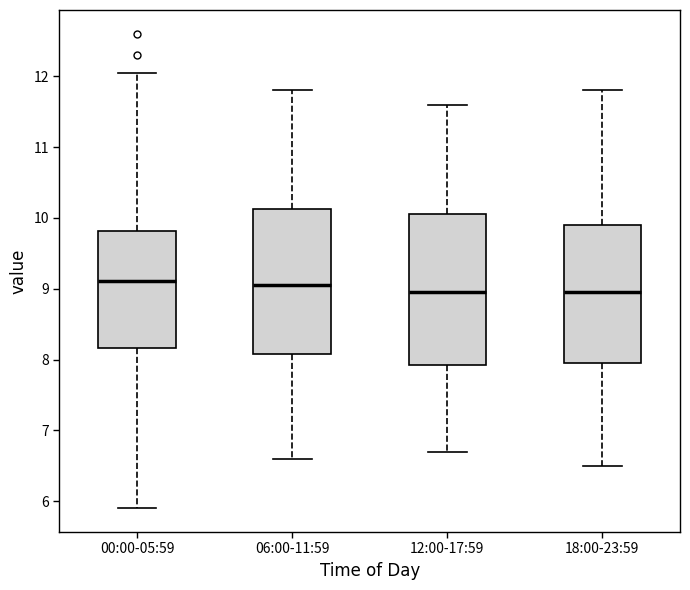

Where does the lower whisker of the box for 06:00-11:59 end on the y-axis? The values are not printed on the chart, so give them approximately, as read against the axis.

6.6